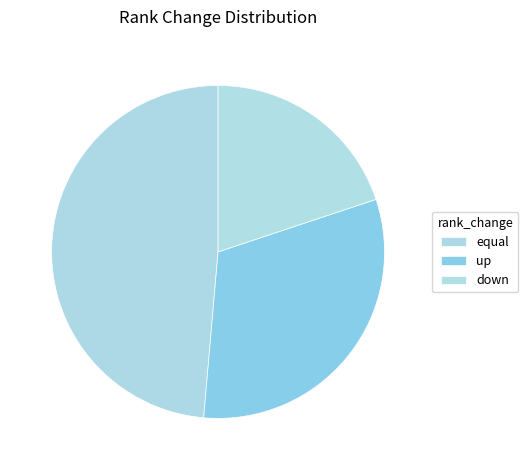

How many segments does this pie chart have?

3